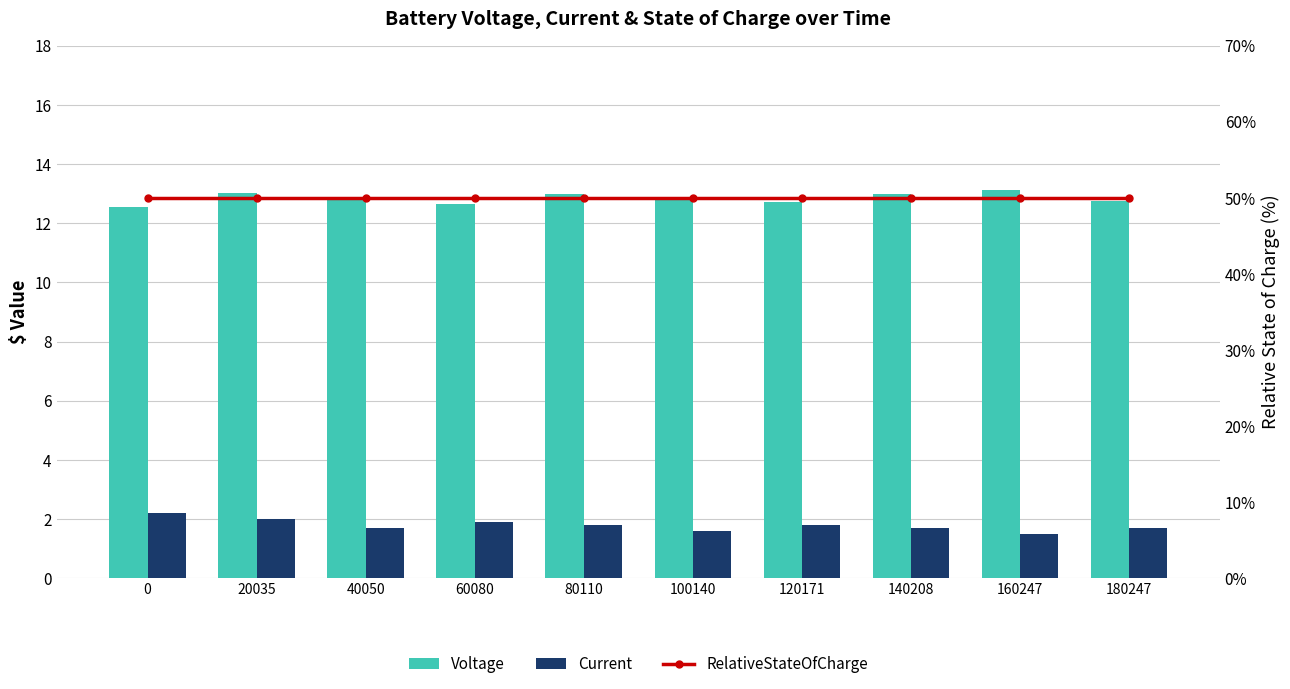

Rank the series at 40050 from lowest to highest value.

Current, Voltage, RelativeStateOfCharge